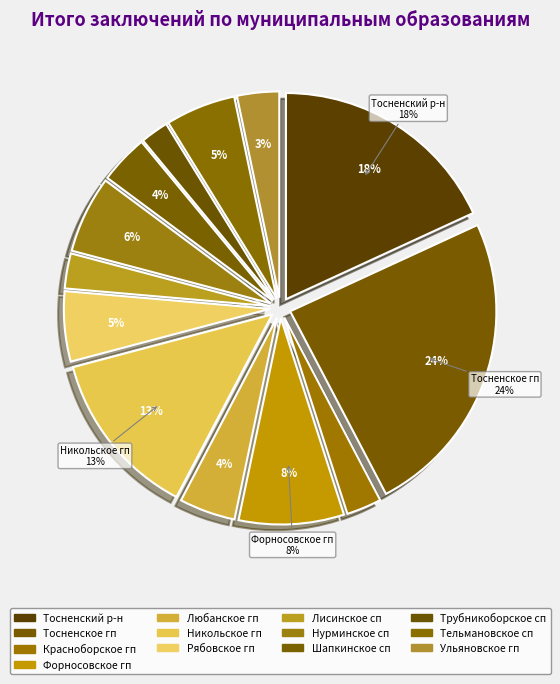

To the nearest percent, what is the combined percentage of Любанское городское поселение and Тосненский район?

23%